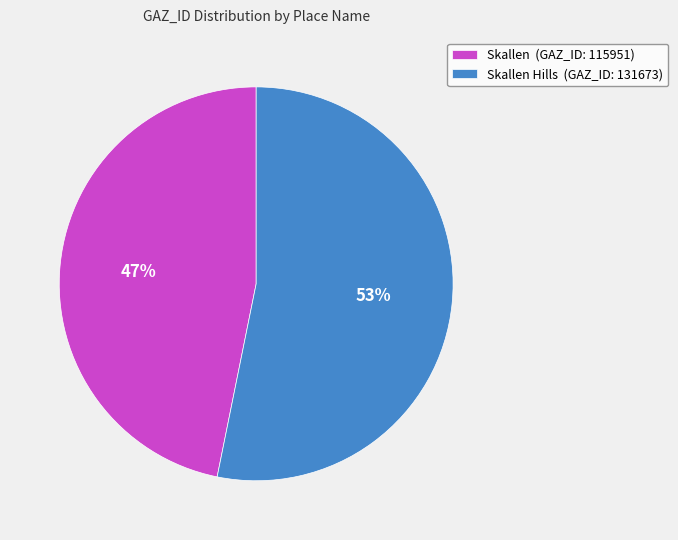

Count the number of slices in the pie.

2